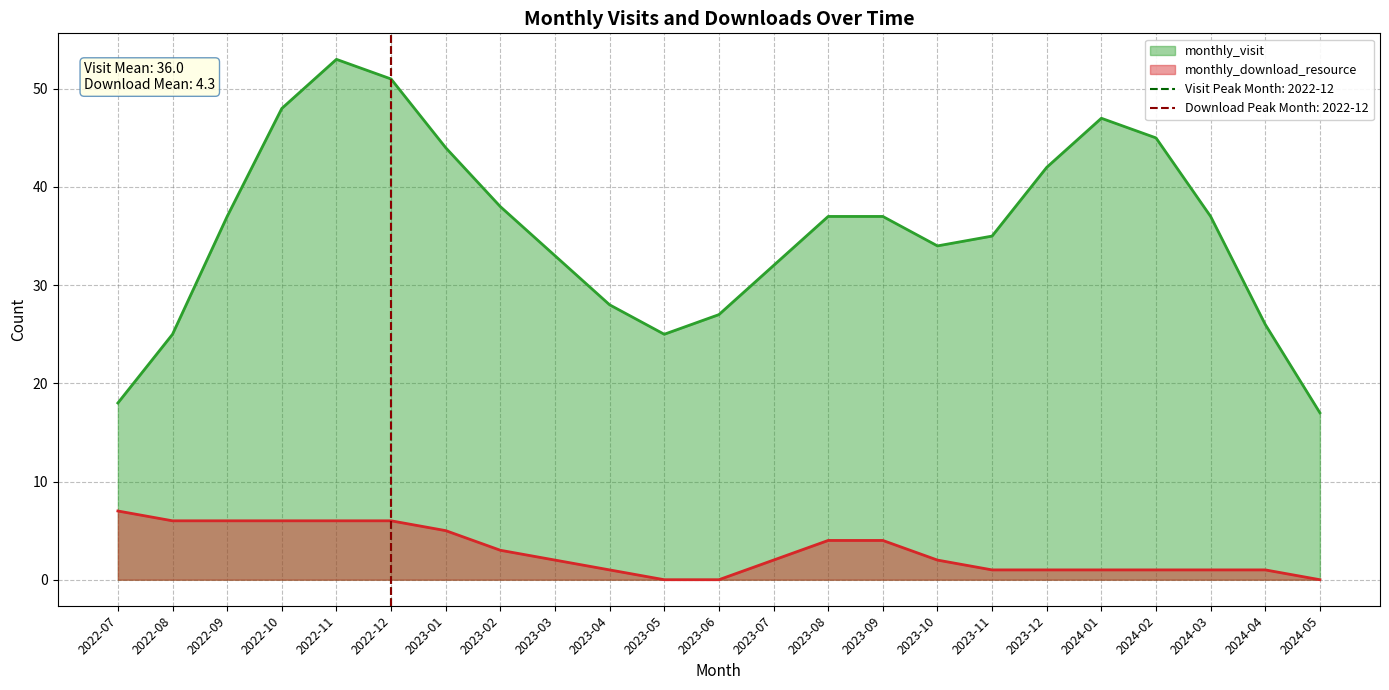

What is the label of the 7th point from the right?

2023-11